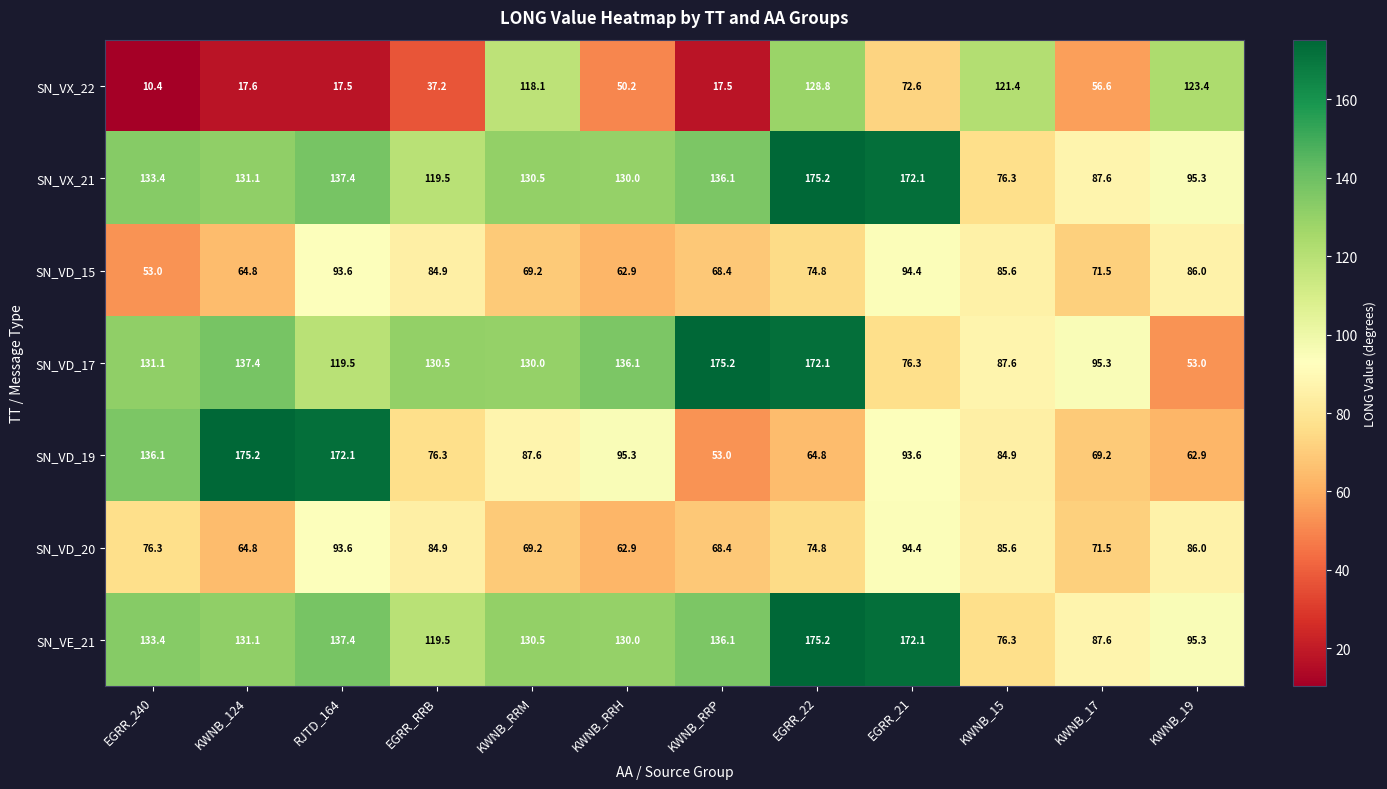

At which label is SN_VD_15 closest to 73?

KWNB_17